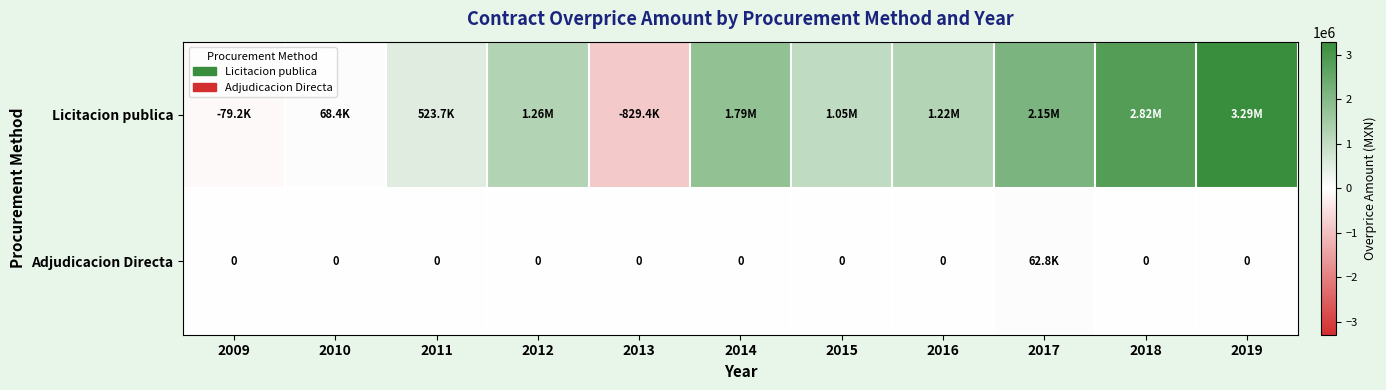

Rank the series by their average value, from lowest to highest.

Adjudicacion Directa, Licitacion publica